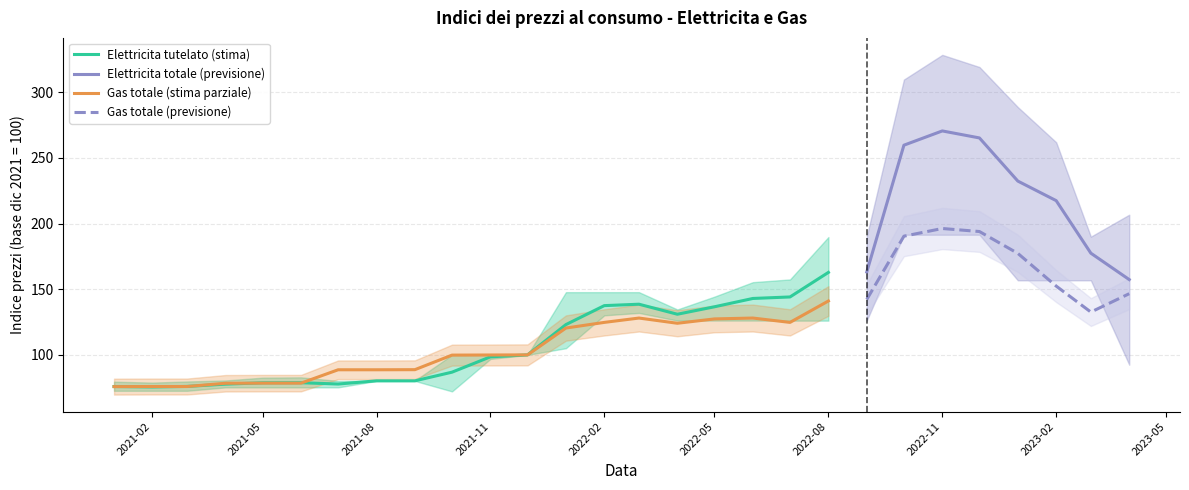

What position from the right is 2022-08?

9